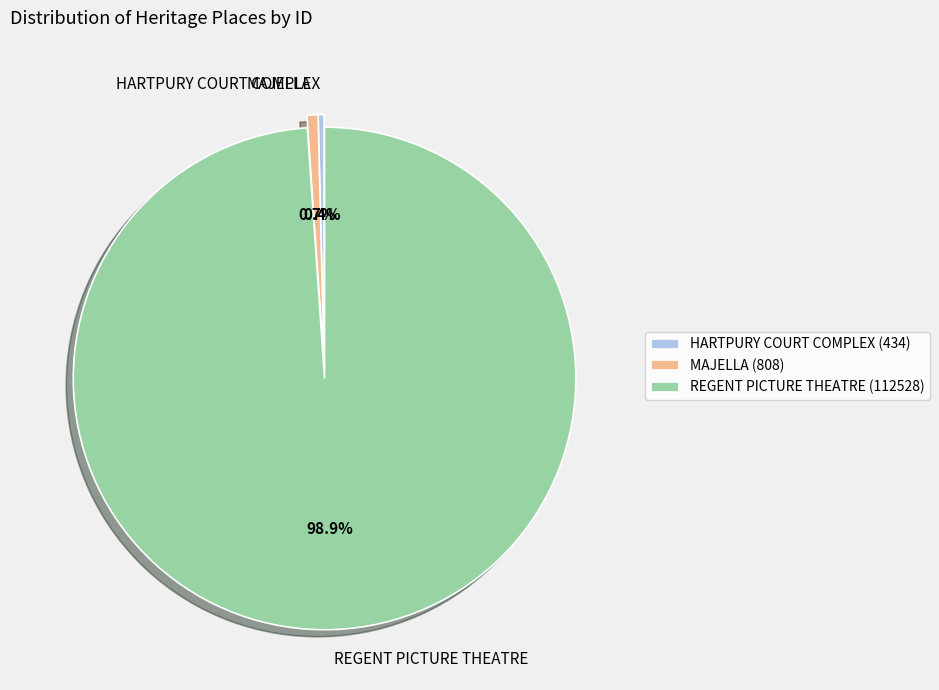

What portion of the pie excludes REGENT PICTURE THEATRE (112528)?

1.1%